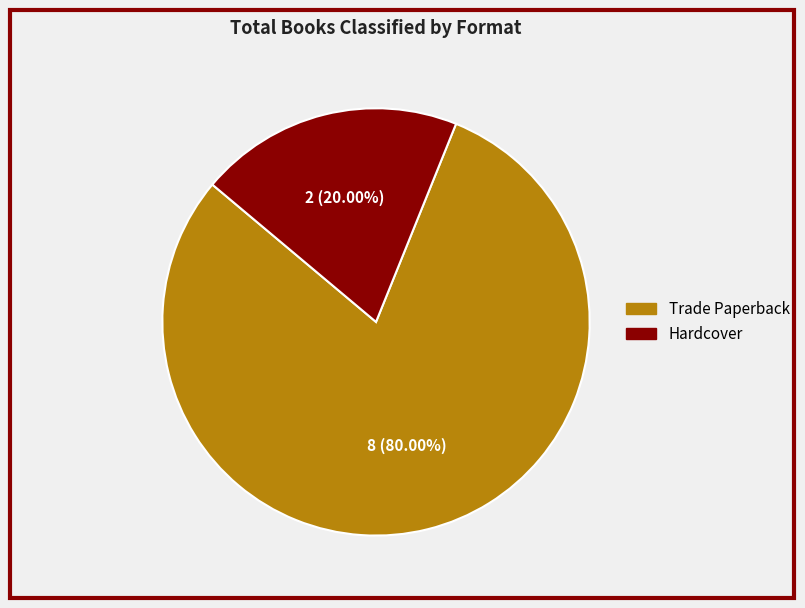

Is there a majority slice in this chart?

Yes